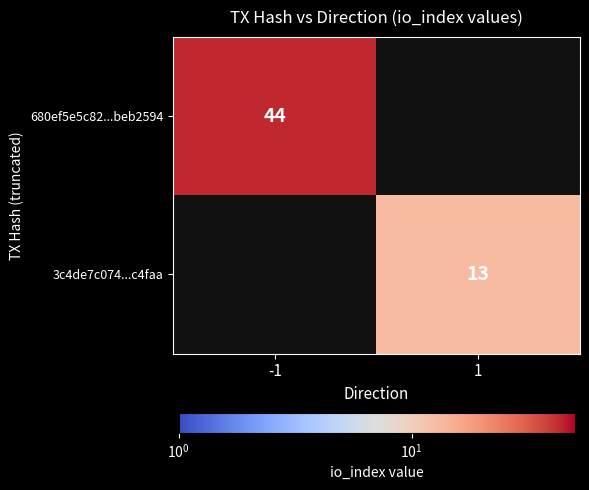

True or false: 680ef5e5c82...beb2594 has a value of 44 at -1.

True